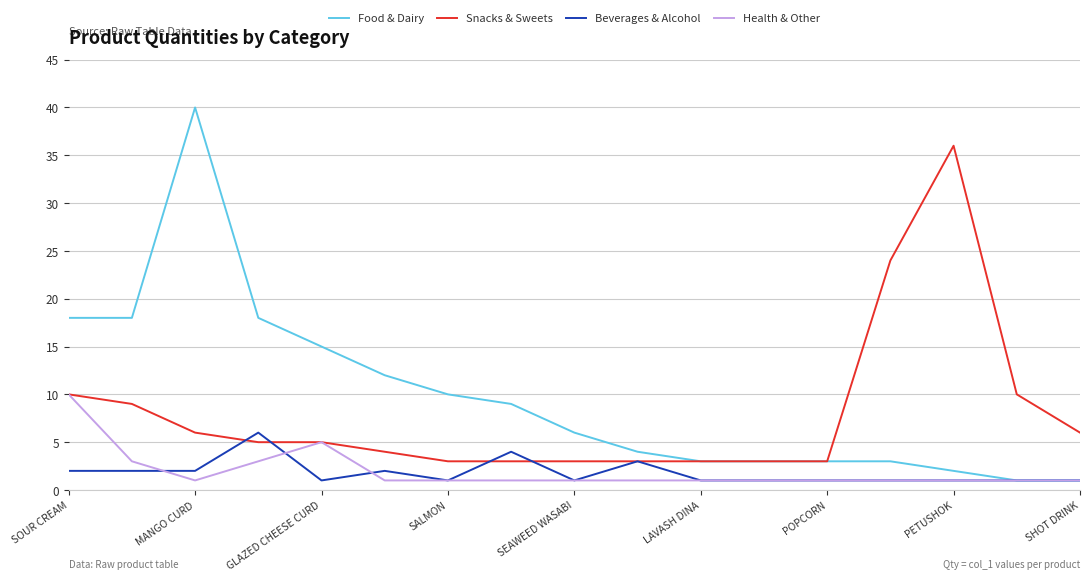

Which series has the largest range (max minus min)?

Food & Dairy